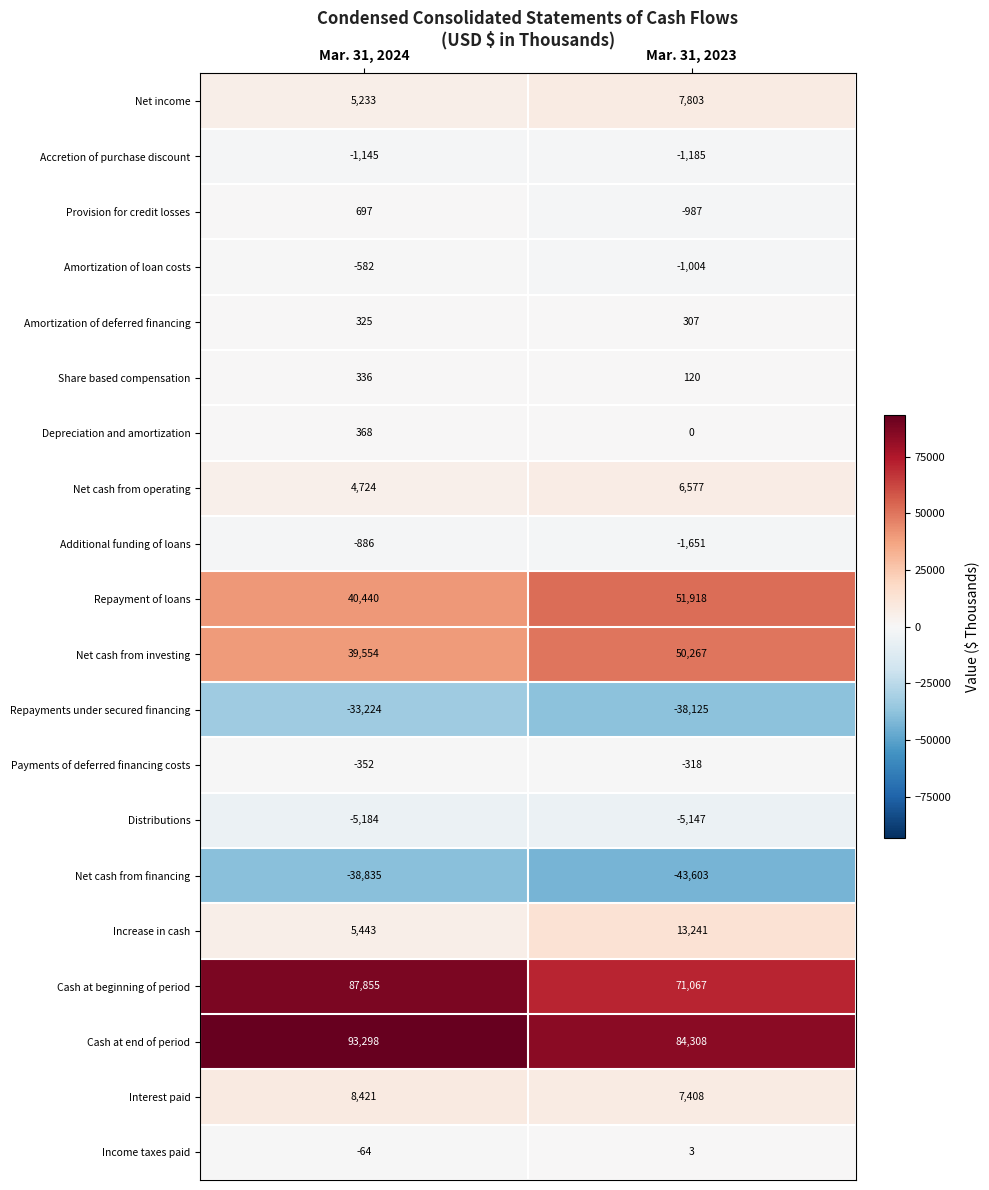

Rank the series at Mar. 31, 2023 from highest to lowest value.

Cash at end of period, Cash at beginning of period, Repayment of loans, Net cash from investing, Increase in cash, Net income, Interest paid, Net cash from operating, Amortization of deferred financing, Share based compensation, Income taxes paid, Depreciation and amortization, Payments of deferred financing costs, Provision for credit losses, Amortization of loan costs, Accretion of purchase discount, Additional funding of loans, Distributions, Repayments under secured financing, Net cash from financing